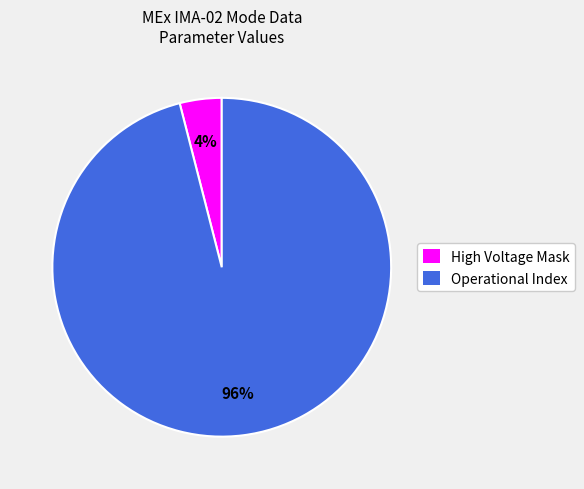

Which category has the biggest portion of the pie?

Operational Index